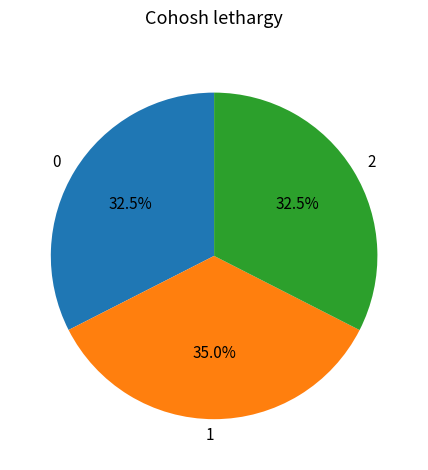

Is there any slice that represents more than half of the pie?

No